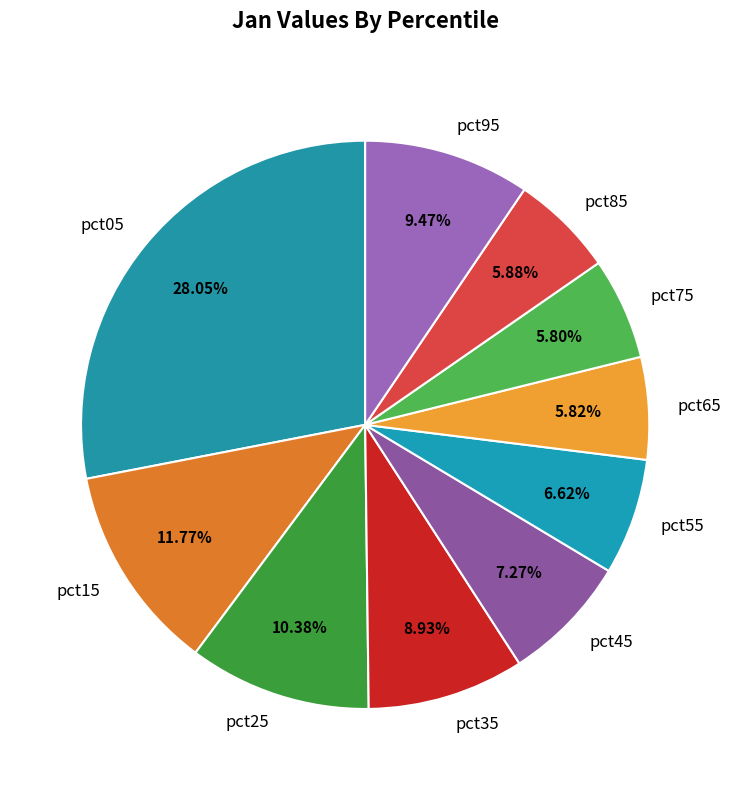

To the nearest percent, what is the average slice percentage?

10%